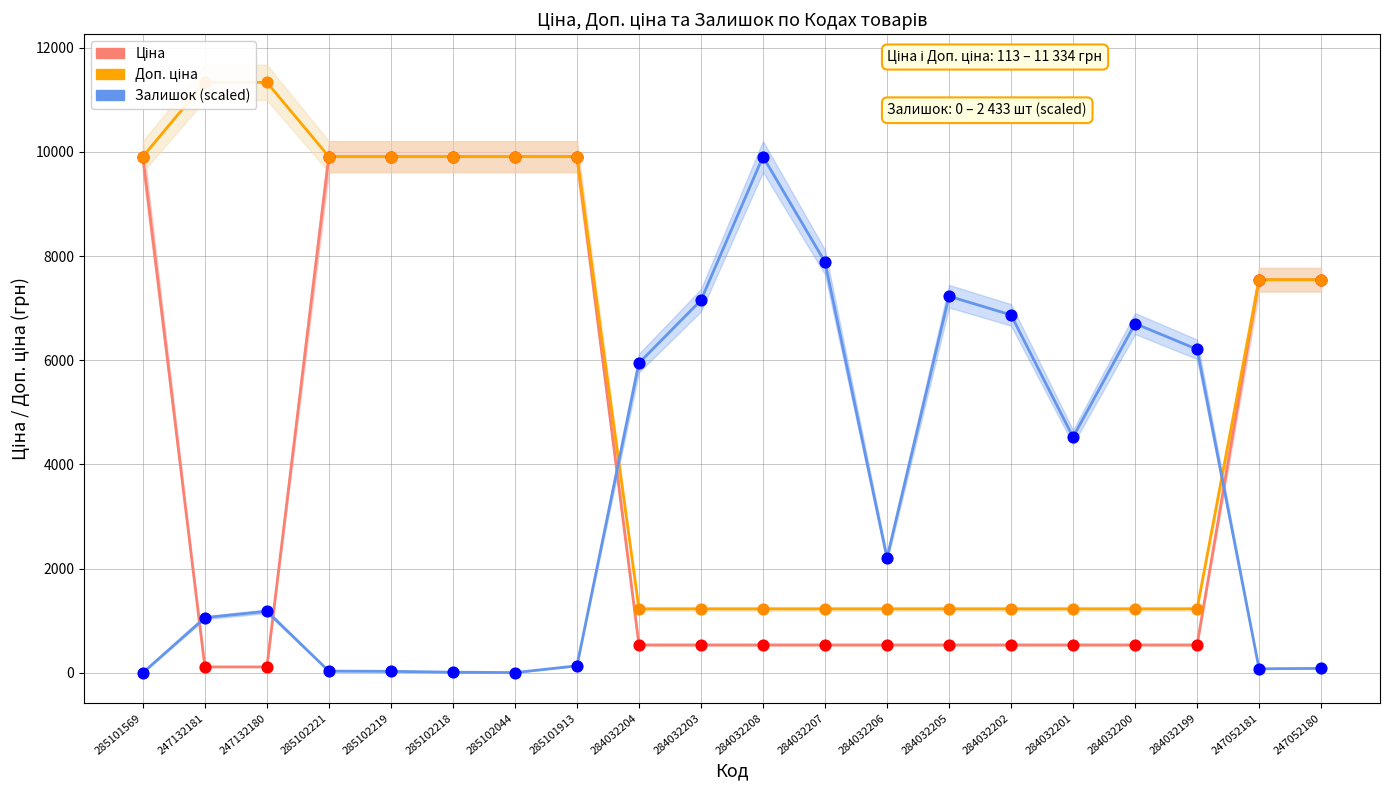

What are all the series names shown in the legend?

Ціна, Доп. ціна, Залишок (scaled)